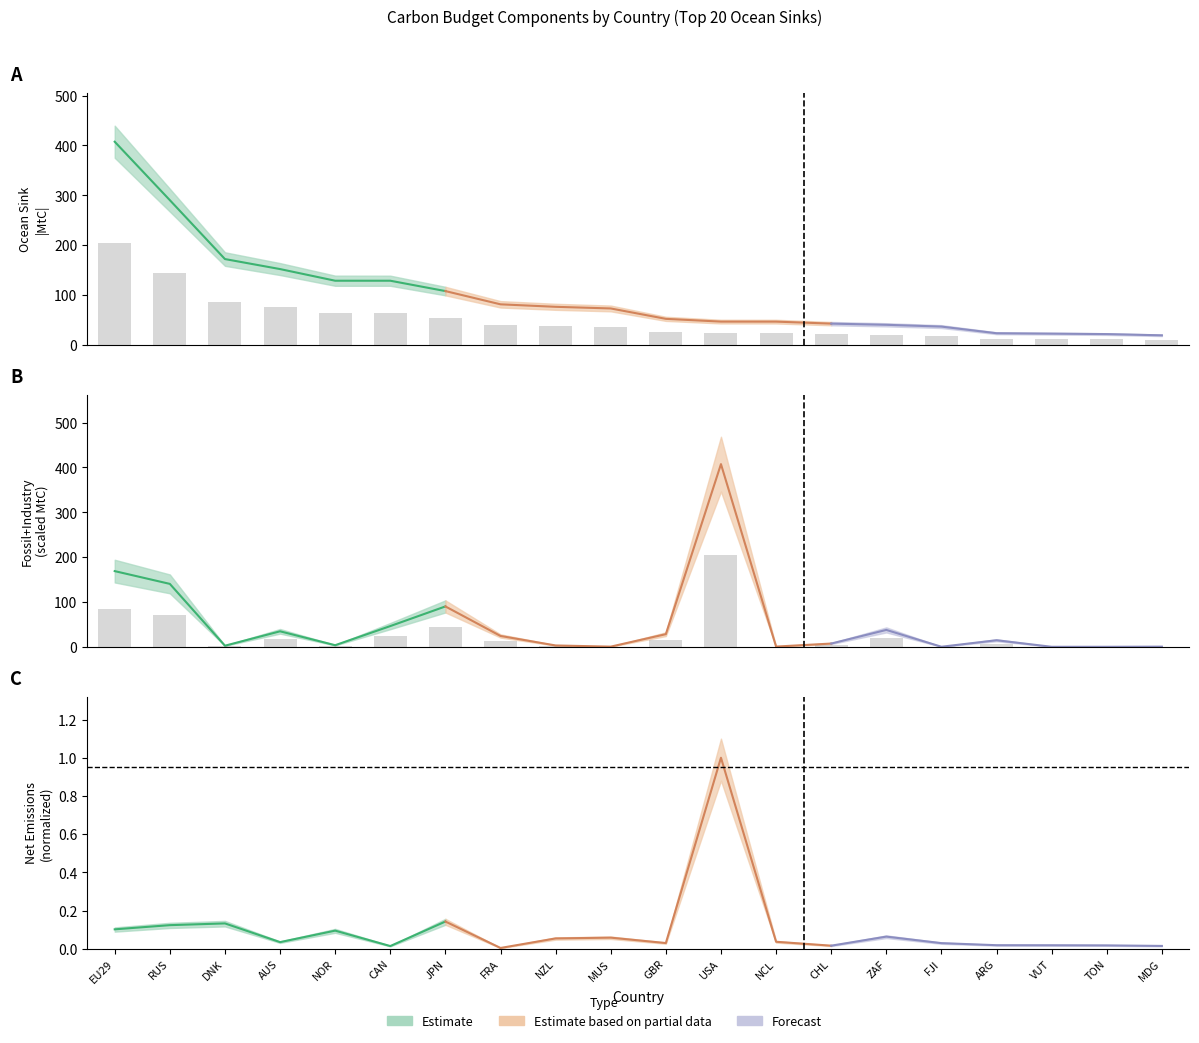

How many values in the Attributed ocean sink (Mean) series are below 36?

10